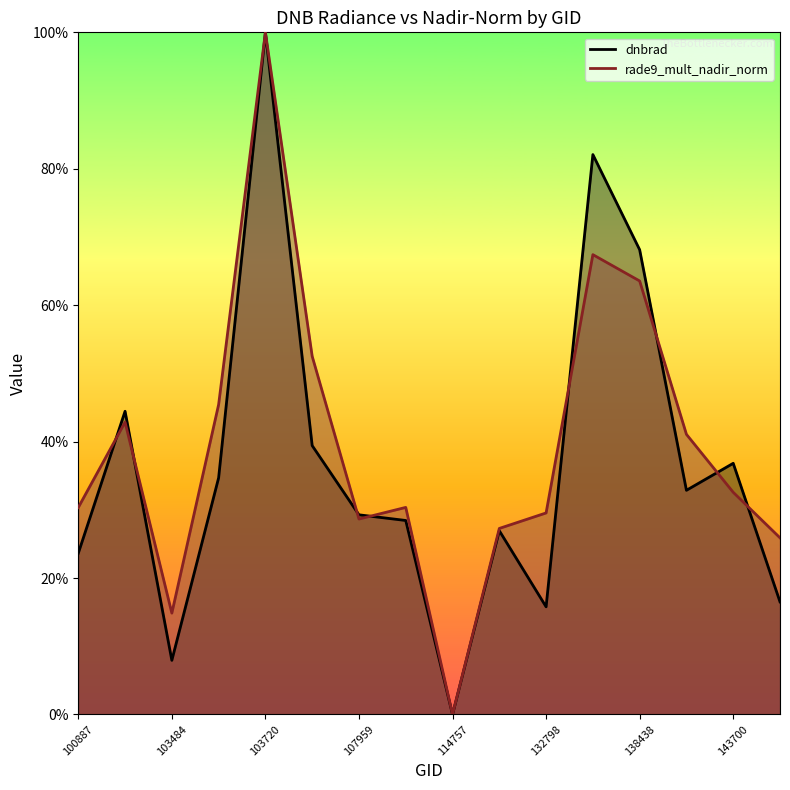

Reading right to left, what are all the values shown in this chart?

dnbrad: 0.2	0.4	0.3	0.7	0.8	0.2	0.3	0.0	0.3	0.3	0.4	1.0	0.3	0.1	0.4	0.2
rade9_mult_nadir_norm: 0.3	0.3	0.4	0.6	0.7	0.3	0.3	0.0	0.3	0.3	0.5	1.0	0.5	0.1	0.4	0.3